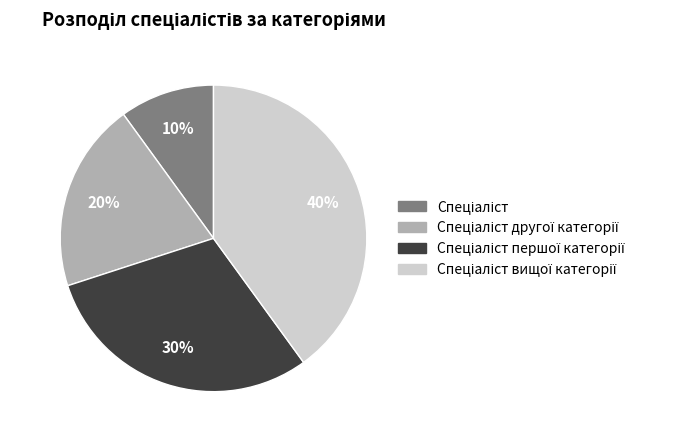

Does any single category account for the majority?

No